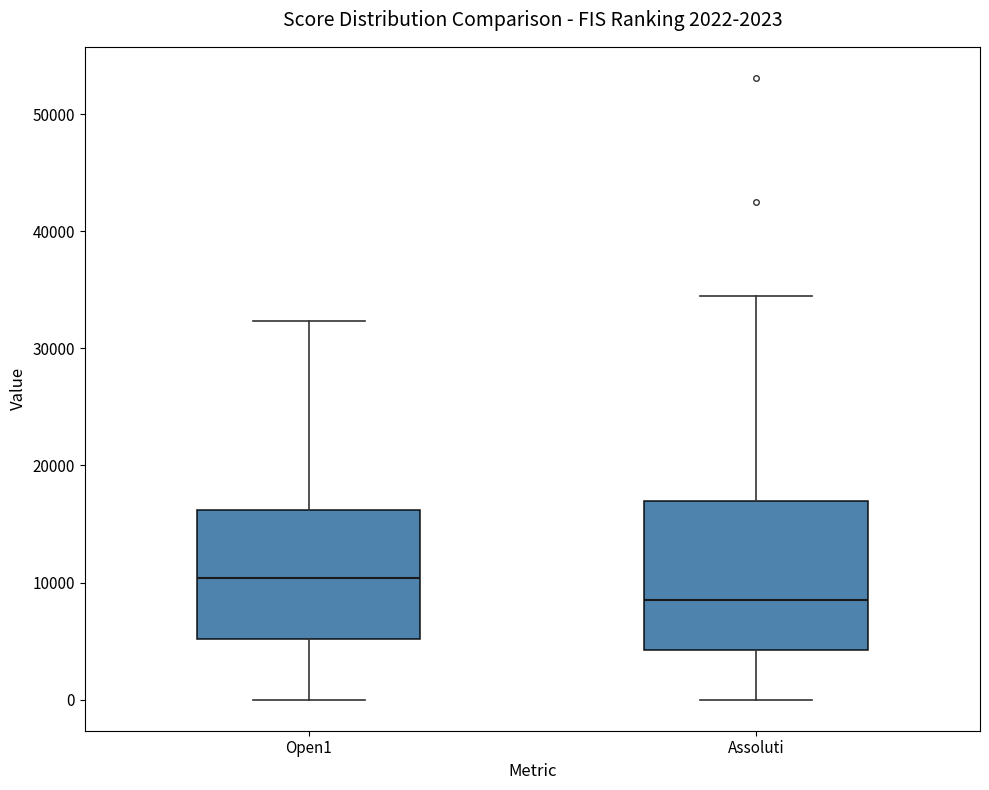

Which box's median line is the lowest?

Assoluti